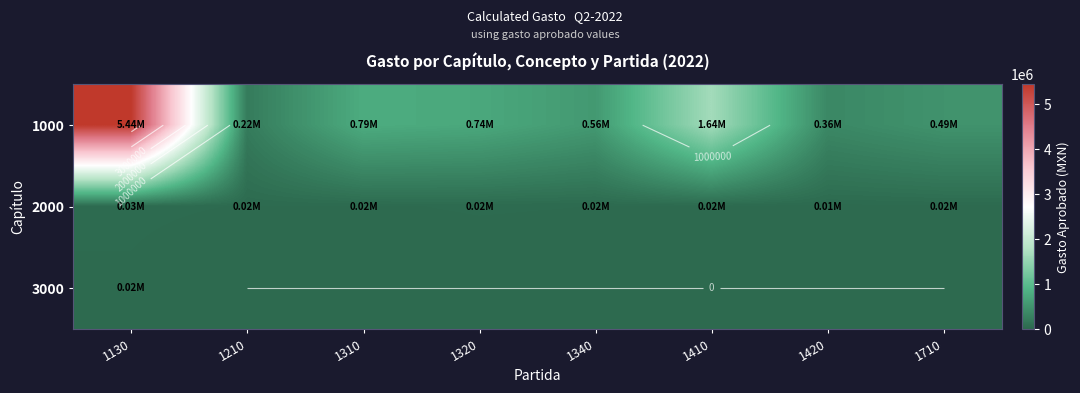

Is it true that 3000 equals 11785.7 at 1420?

False